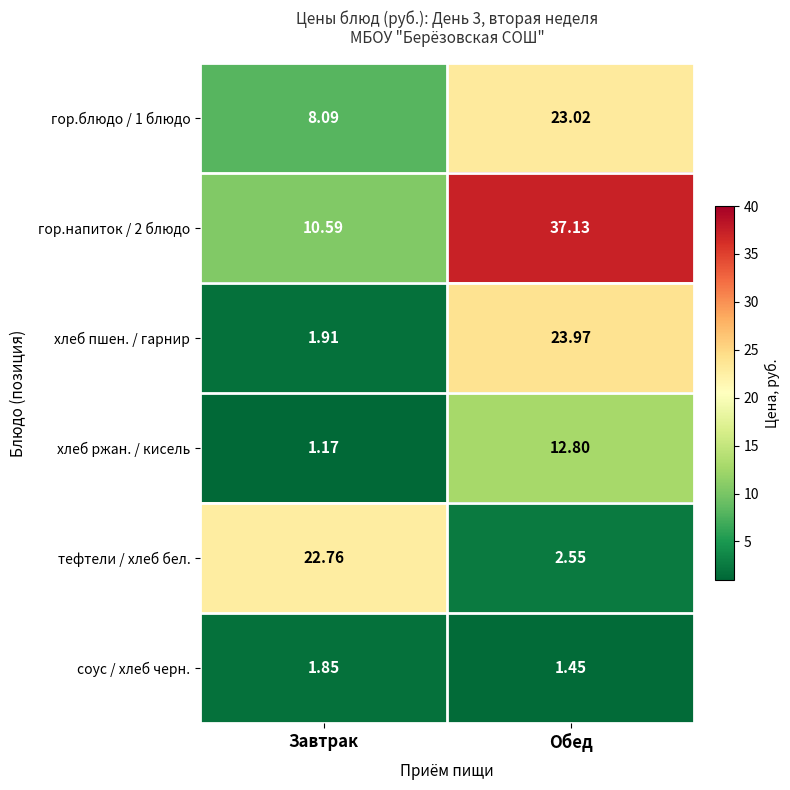

What is the spread (max minus min) of values at Завтрак?

21.6